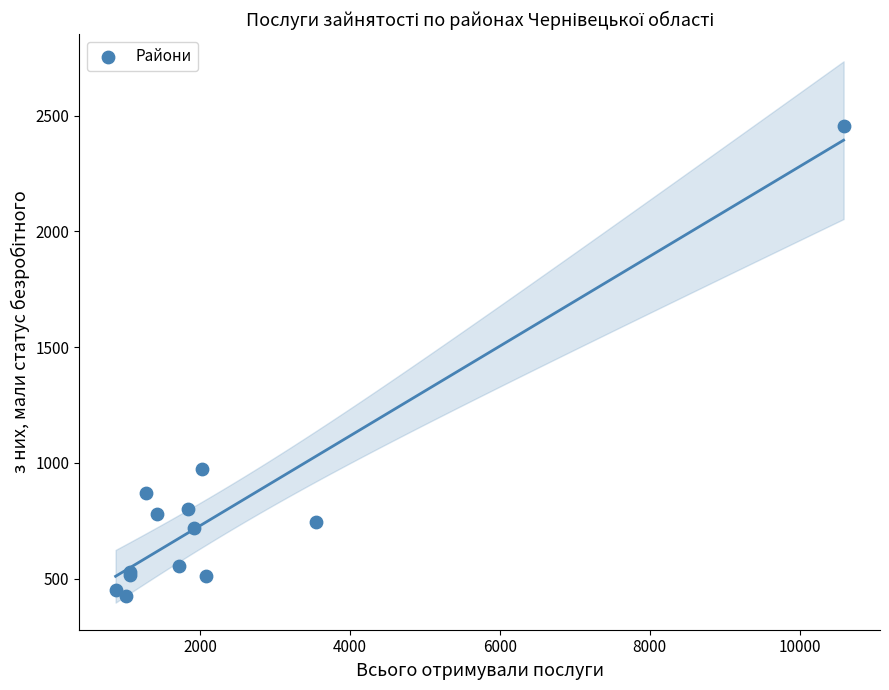

What Y value in the scatter plot is closest to 1439?

974